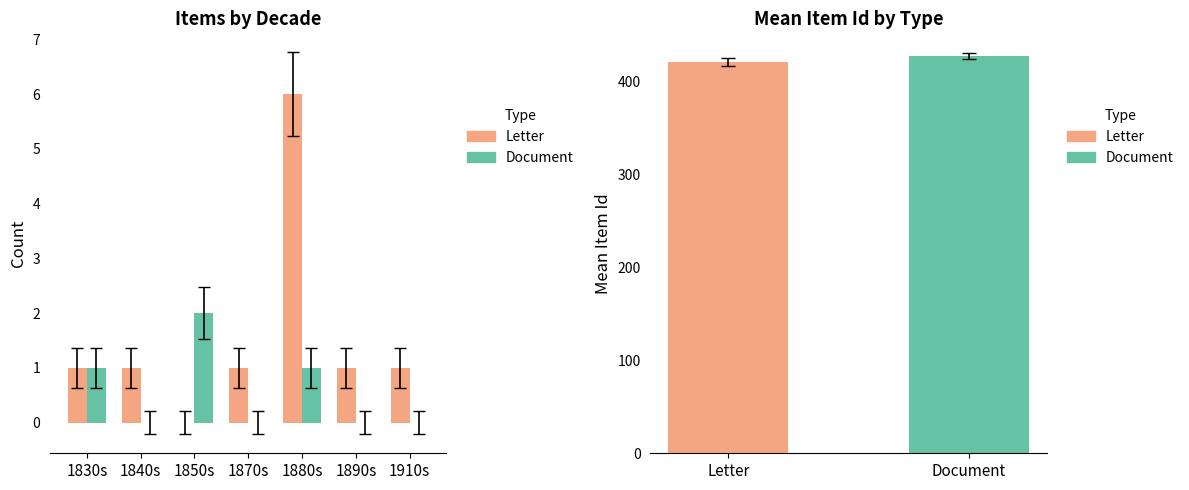

Reading left to right, list all the values displayed in this chart.

Letter: 1	1	0	1	6	1	1
Document: 1	0	2	0	1	0	0